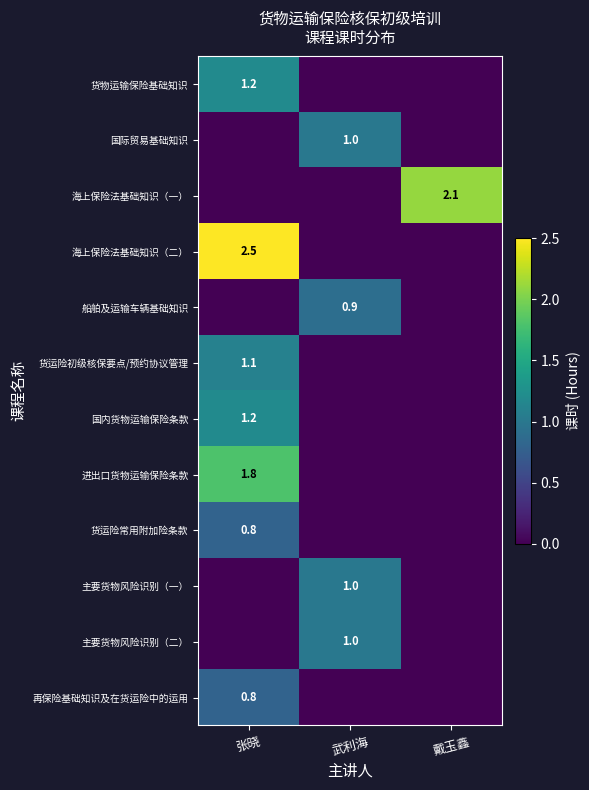

True or false: 海上保险法基础知识（二） has a value of 2.5 at 张晓.

True